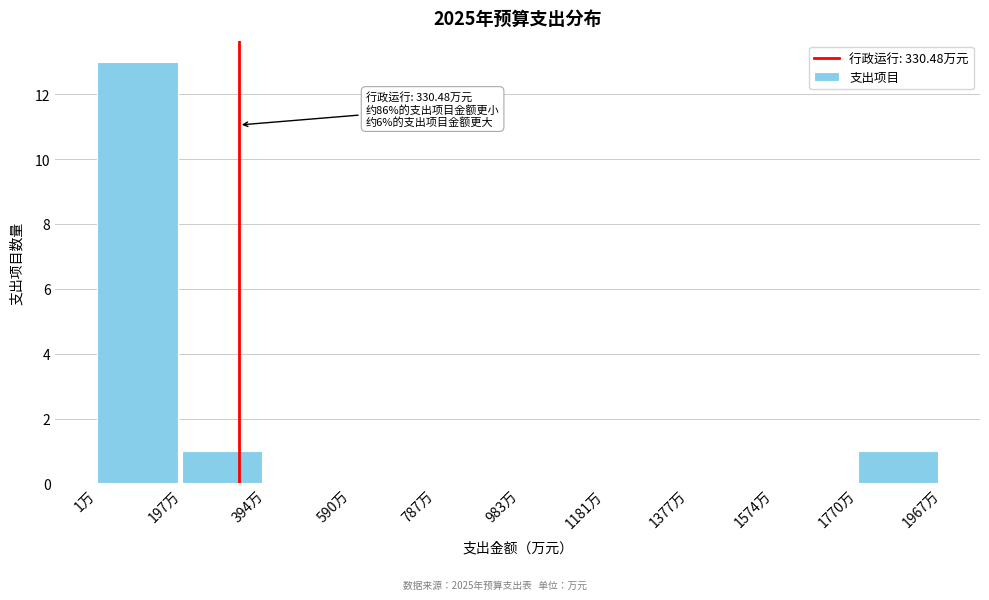

Over which range of the x-axis is the bar tallest?

0 to 200